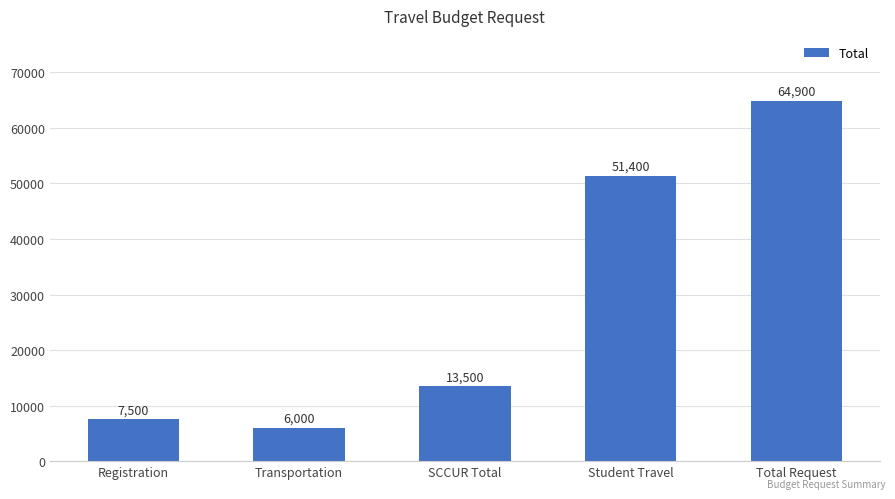

Reading left to right, transcribe all the data shown in this chart.

Registration=7500	Transportation=6000	SCCUR Total=13500	Student Travel=51400	Total Request=64900